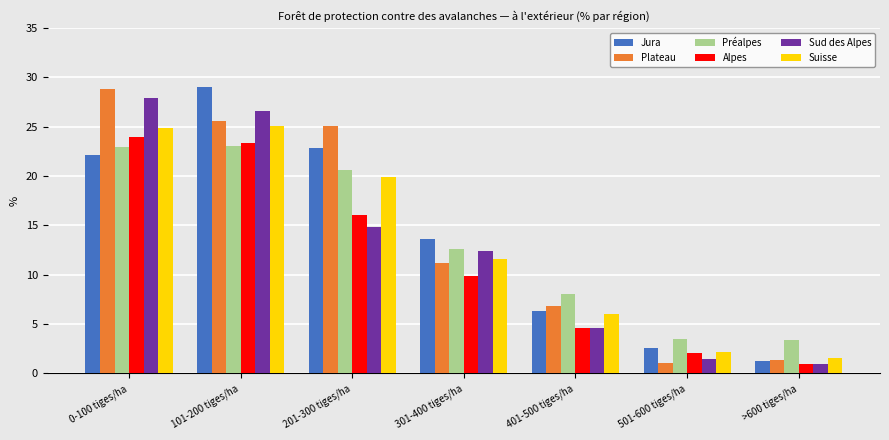

Which series changed the most between 0-100 tiges/ha and 101-200 tiges/ha?

Jura